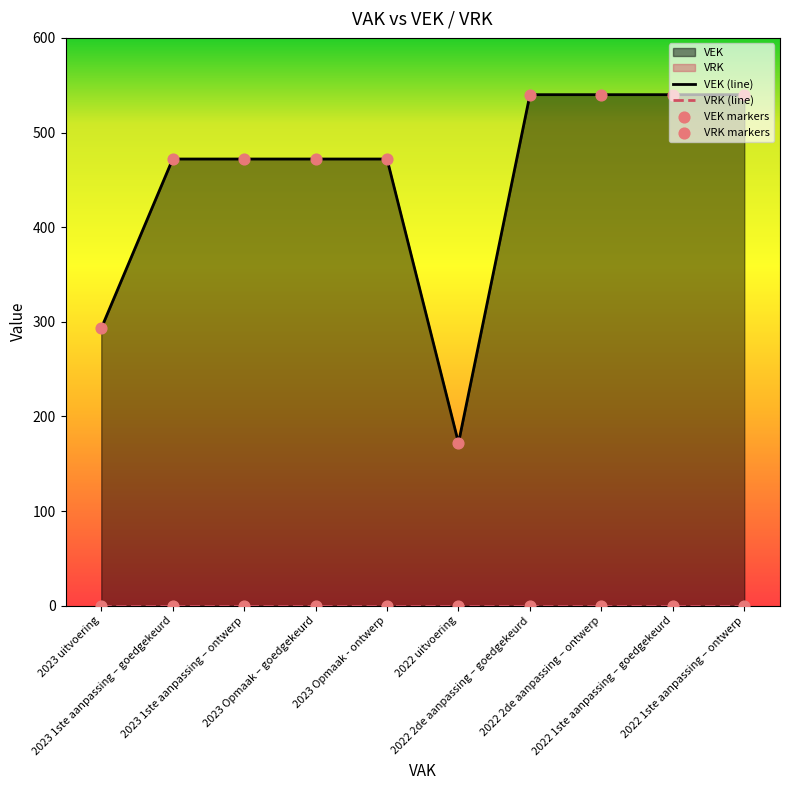

Which series reaches the maximum Y coordinate?

VEK (line)